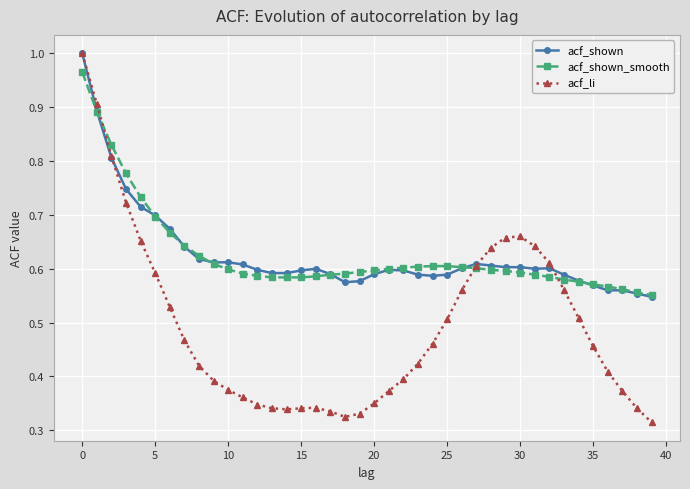

What are all the series names shown in the legend?

acf_shown, acf_shown_smooth, acf_li